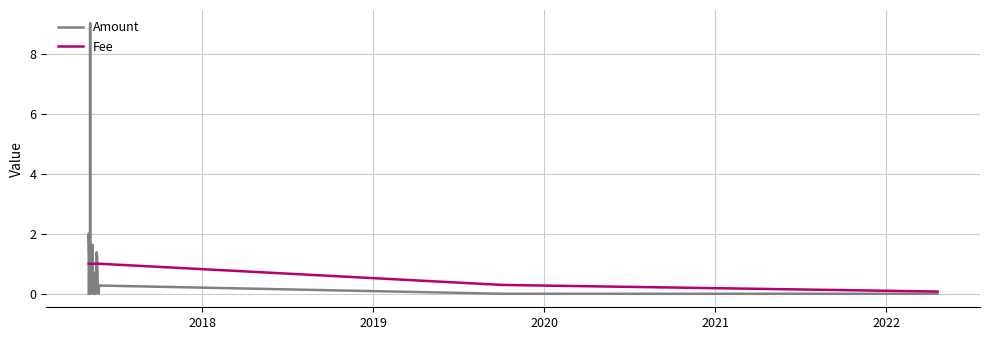

Reading left to right, extract all data points from this chart.

Amount: 0.0	2.0	0.0	0.0	0.0	9.0	0.0	0.2	1.6	0.0	0.2	0.0	0.2	0.7	0.0	0.9	1.4	1.2	0.4	0.2	0.0	0.2	0.3	0.0	0.0
Fee: 1.0	1.0	1.0	1.0	1.0	1.0	1.0	1.0	1.0	1.0	1.0	1.0	1.0	1.0	1.0	1.0	1.0	1.0	1.0	1.0	1.0	1.0	1.0	0.3	0.1